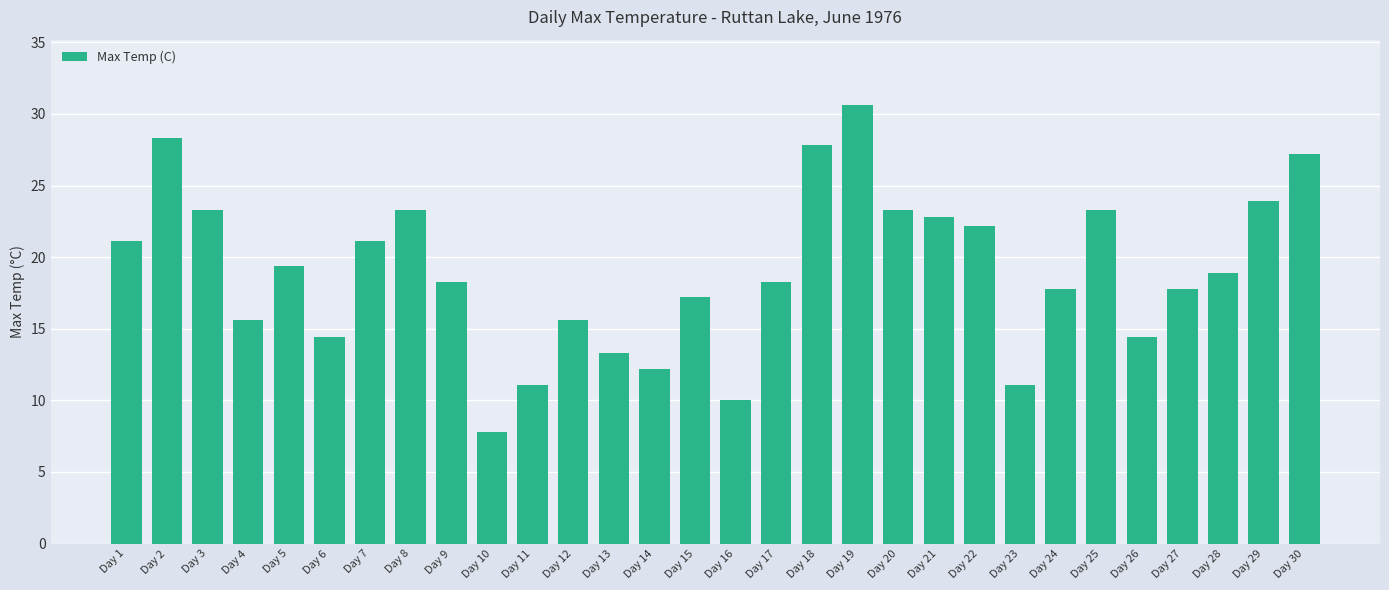

What is the approximate value at Day 12?

15.6